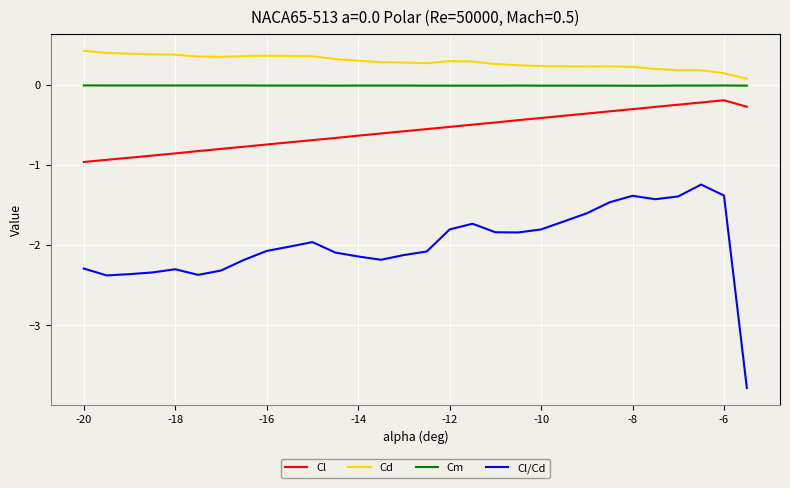

List the series in order of their peak value, highest first.

Cd, Cm, Cl, Cl/Cd